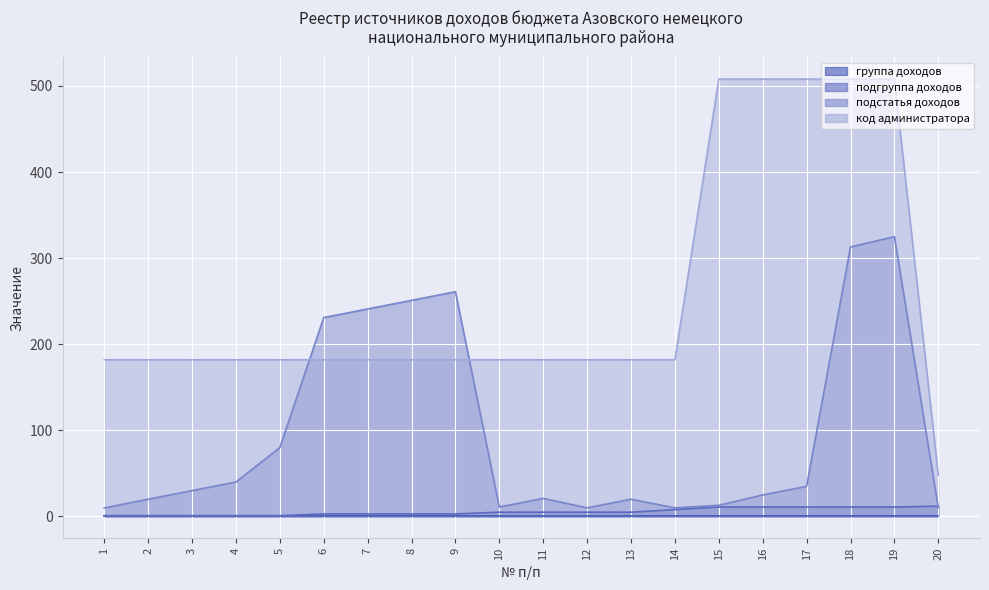

Between which two adjacent categories do подгруппа доходов and подстатья доходов first intersect?

19 and 20